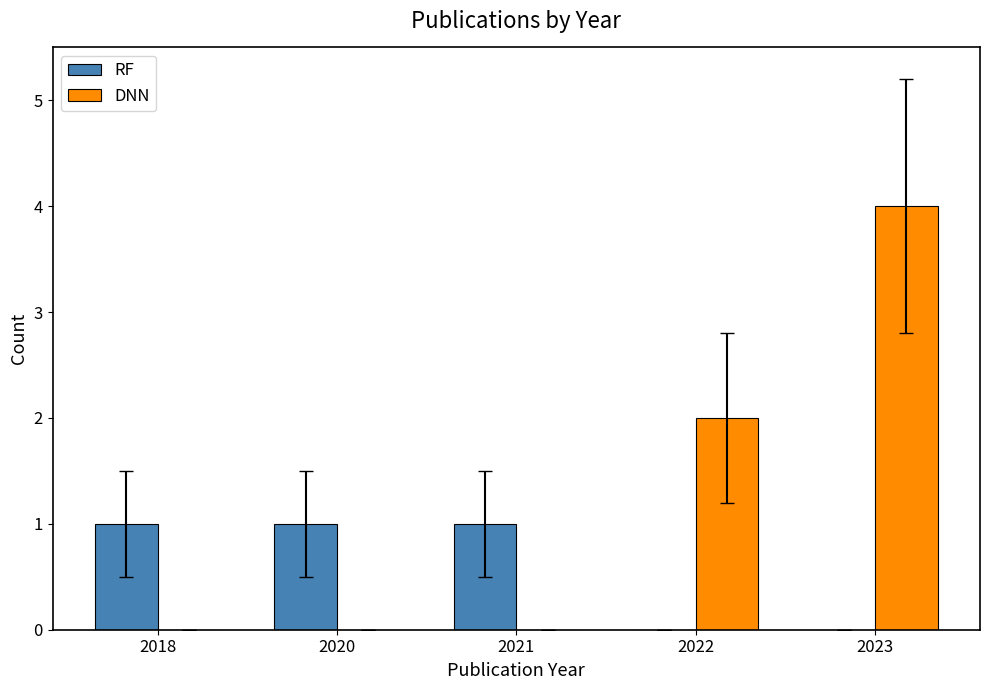

What is the sum of all RF values?

3